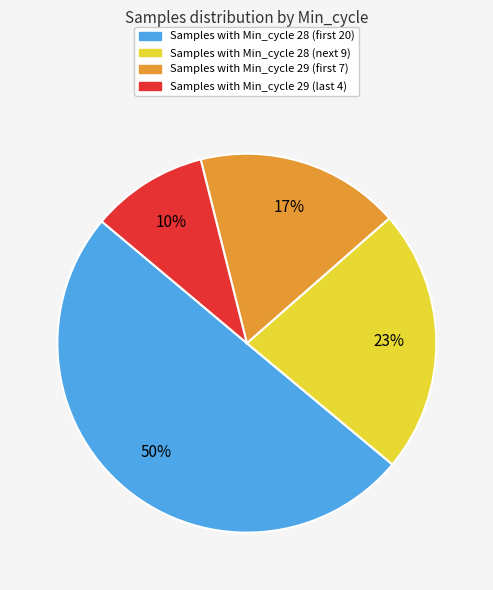

To the nearest percent, what is the average slice percentage?

25%